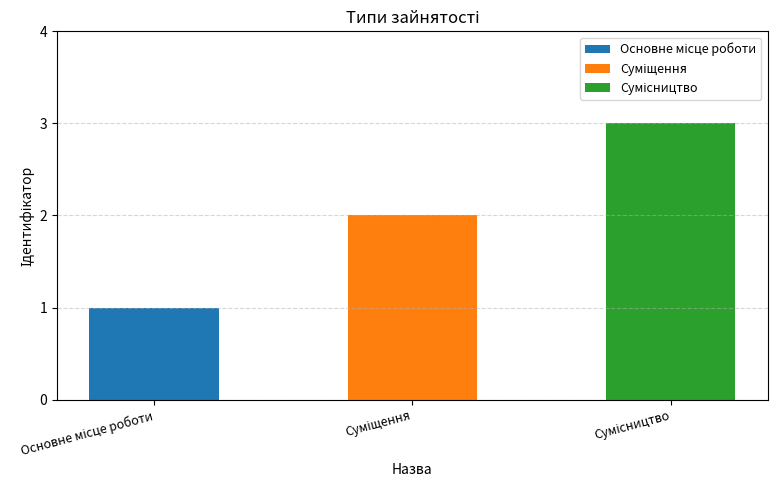

What is the smallest value displayed?

1